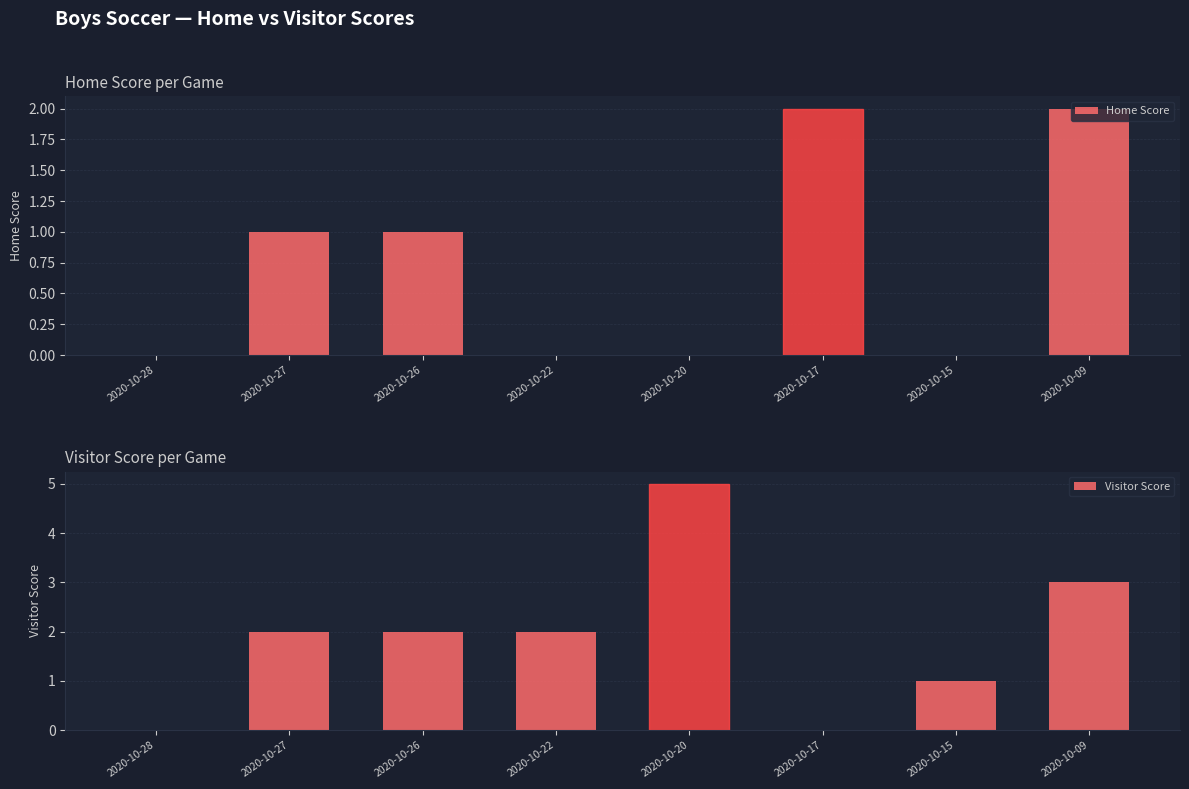

True or false: Visitor Score has a value of 3 at 2020-10-27.

False